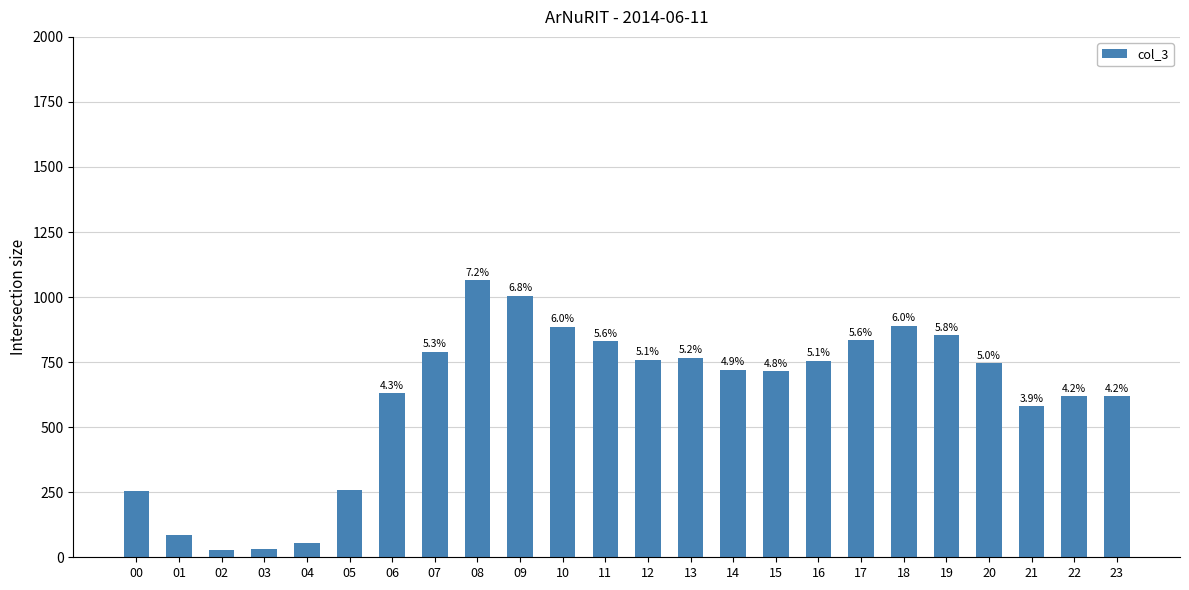

Reading left to right, list all the values displayed in this chart.

00=254	01=86	02=28	03=33	04=56	05=259	06=630	07=789	08=1065	09=1005	10=886	11=830	12=759	13=767	14=721	15=715	16=754	17=834	18=889	19=853	20=746	21=581	22=618	23=618